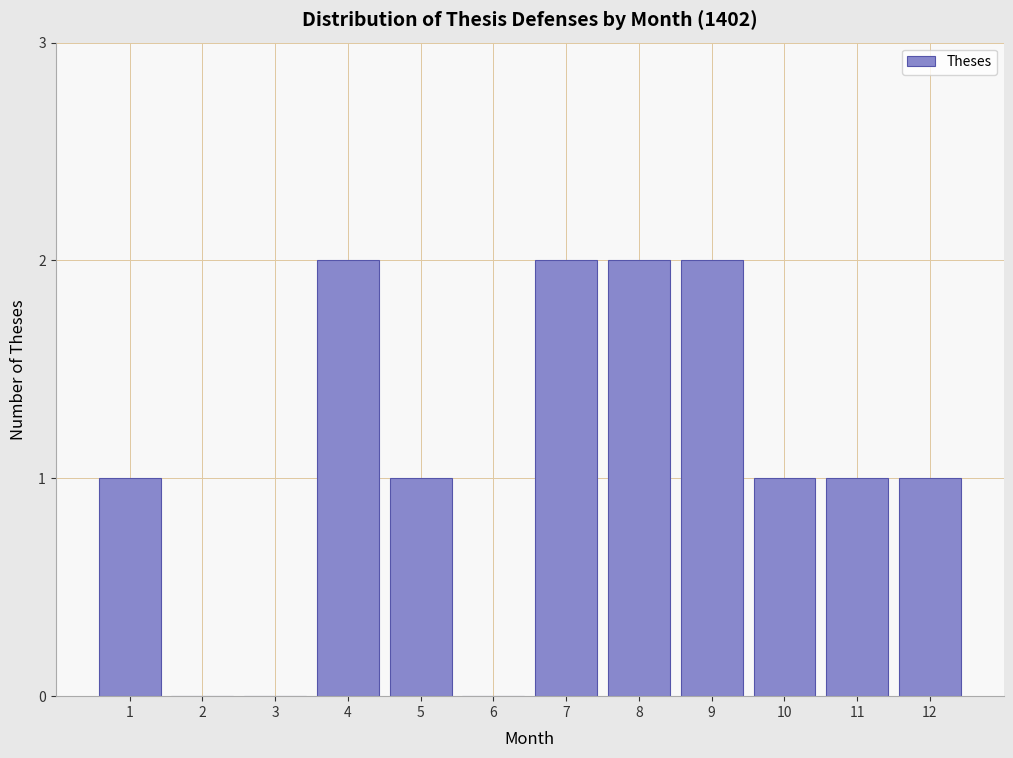

Reading left to right, extract all data points from this chart.

1=1	2=0	3=0	4=2	5=1	6=0	7=2	8=2	9=2	10=1	11=1	12=1